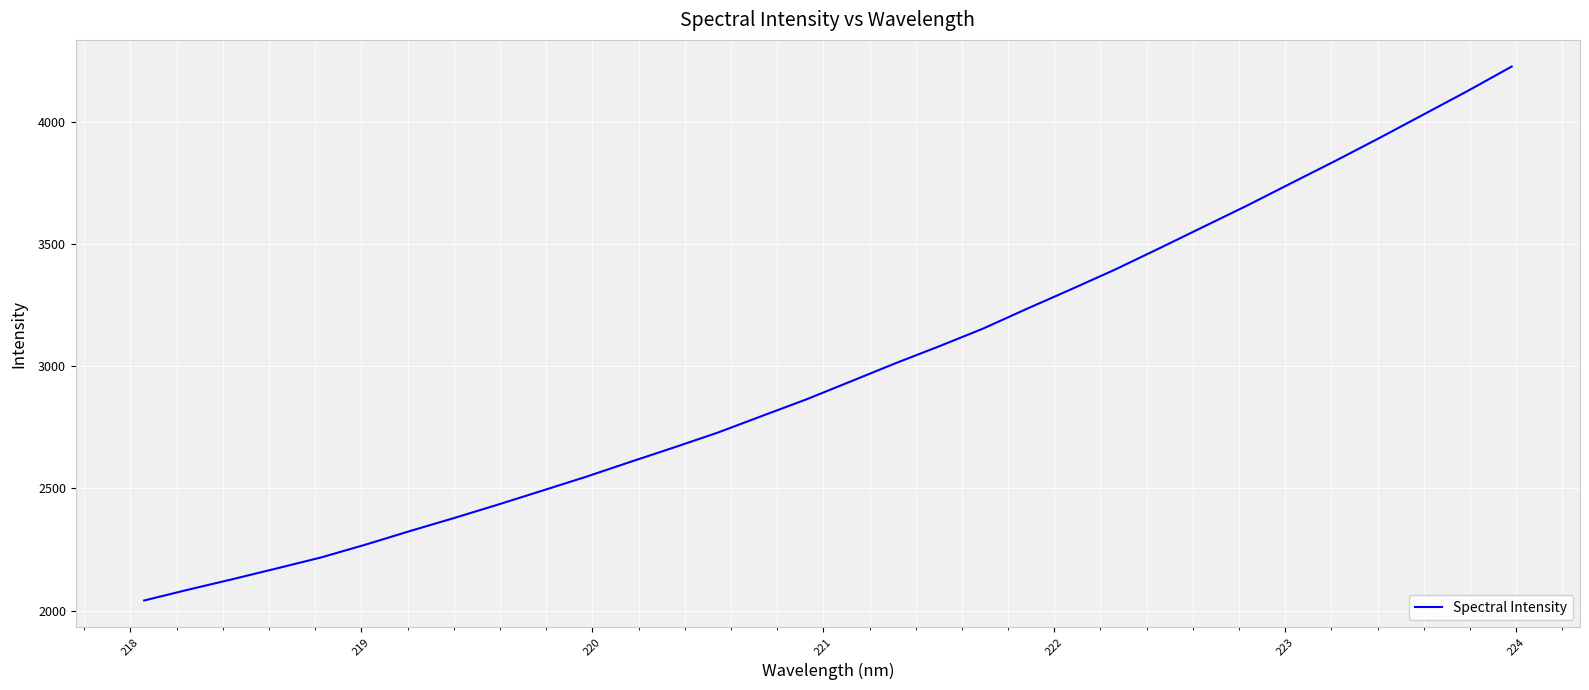

What is the difference between the maximum and minimum values?

2184.1